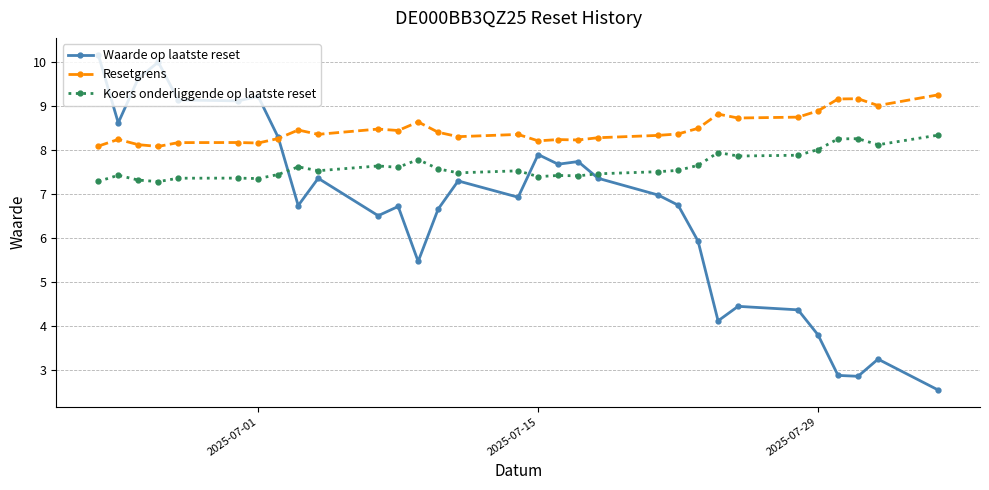

Which series has the widest spread of values?

Waarde op laatste reset